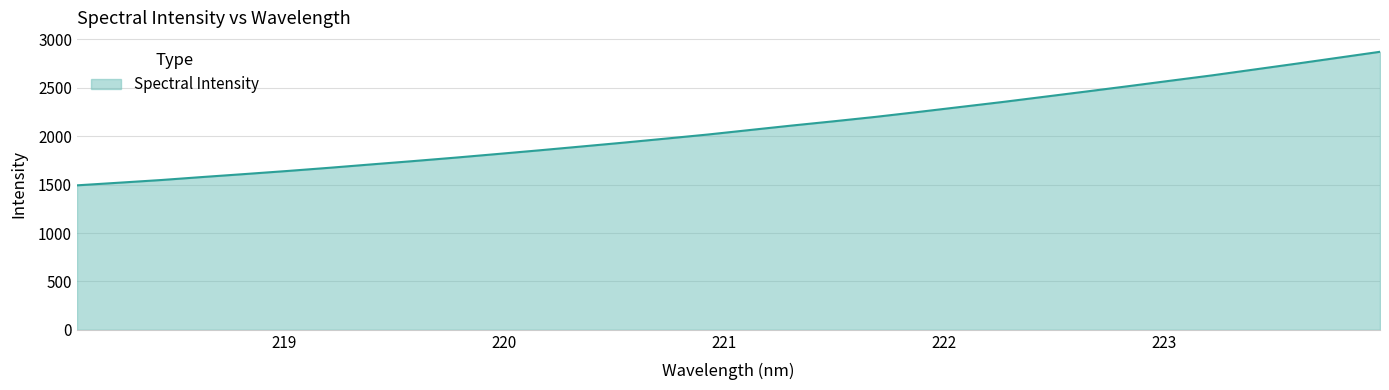

What is the difference between the maximum and minimum values?

1380.0